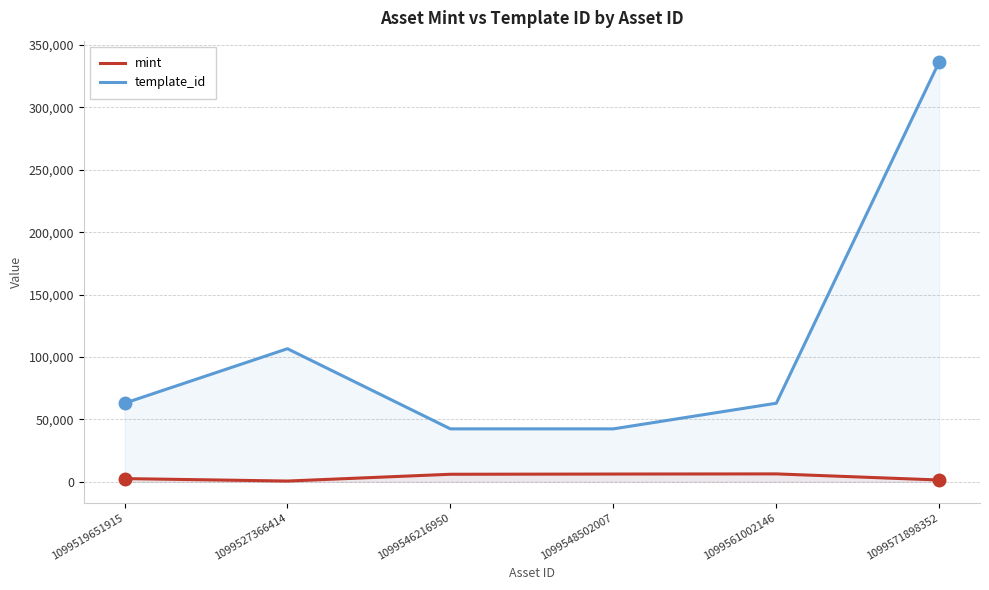

What is the difference between the second highest and second lowest values in the mint series?

4781